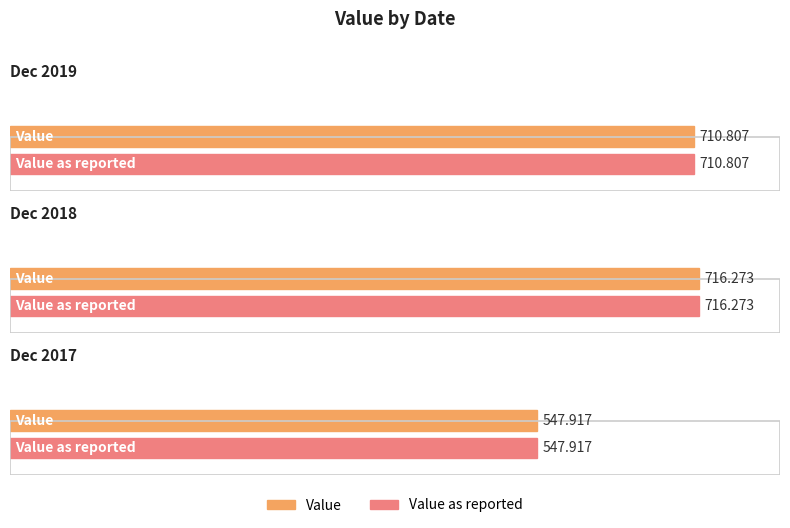

Where does the Value as reported series first go above 710?

Dec 2019